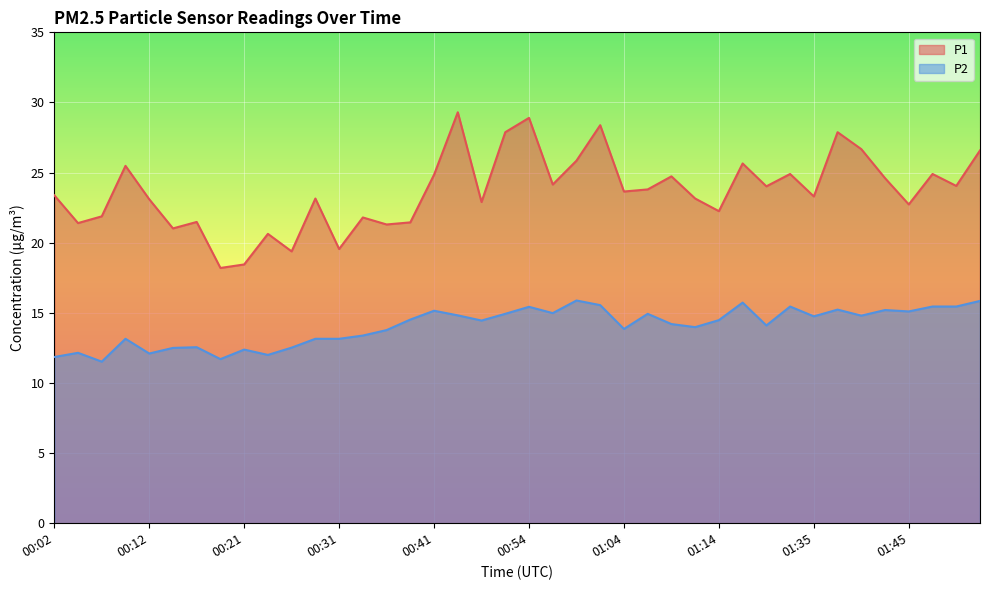

What is the average value of the P1 series?

23.7